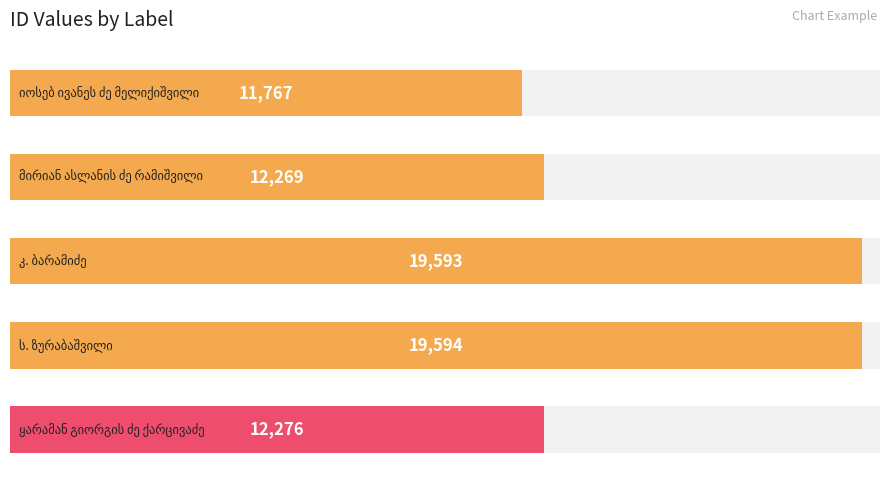

The chart shows a value of 29539 at 3. True or false?

False